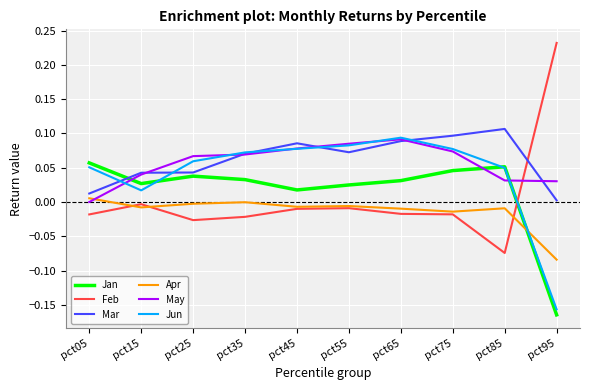

At which category does Jun reach its first local valley?

pct15